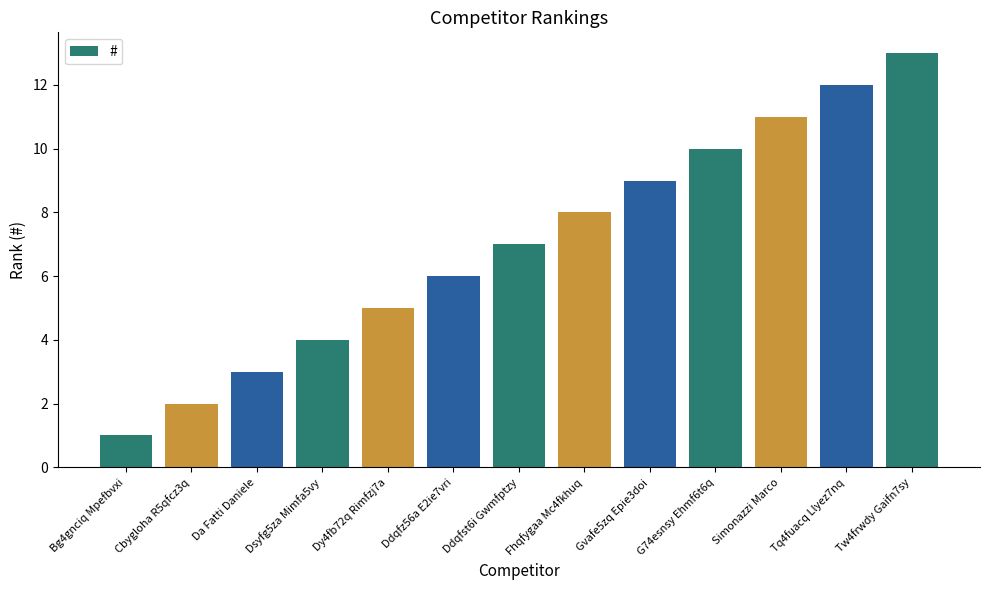

What is the minimum value shown in the chart?

1